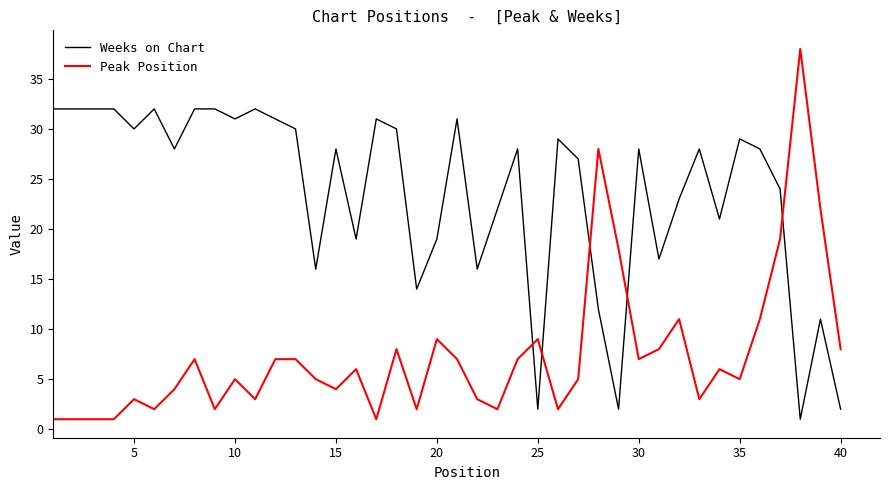

Which series has the largest range (max minus min)?

Peak Position